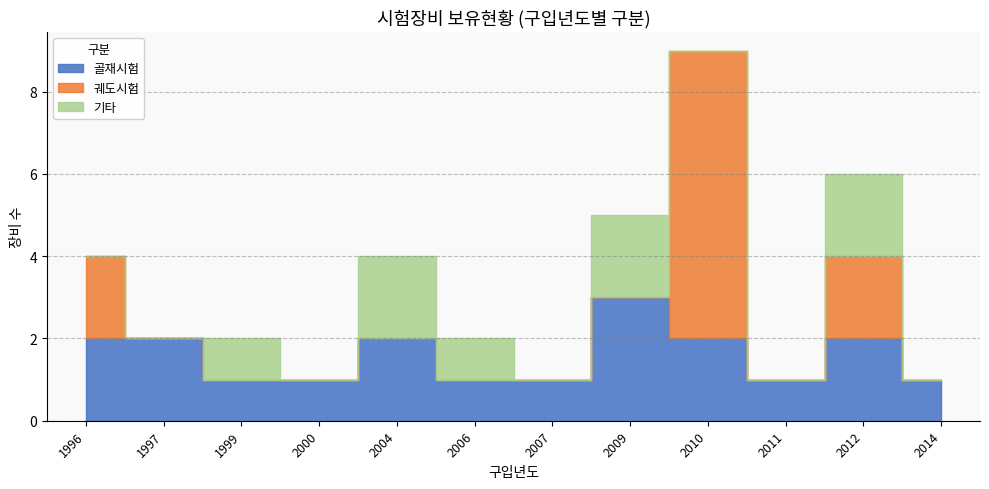

List the series in order of their overall mean, highest first.

골재시험, 궤도시험, 기타